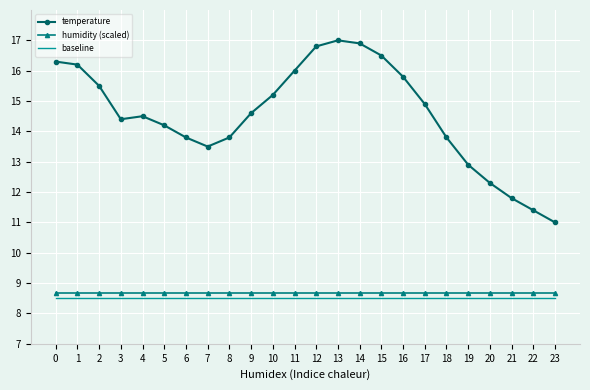

Between 8 and 21, which series saw the biggest shift?

temperature